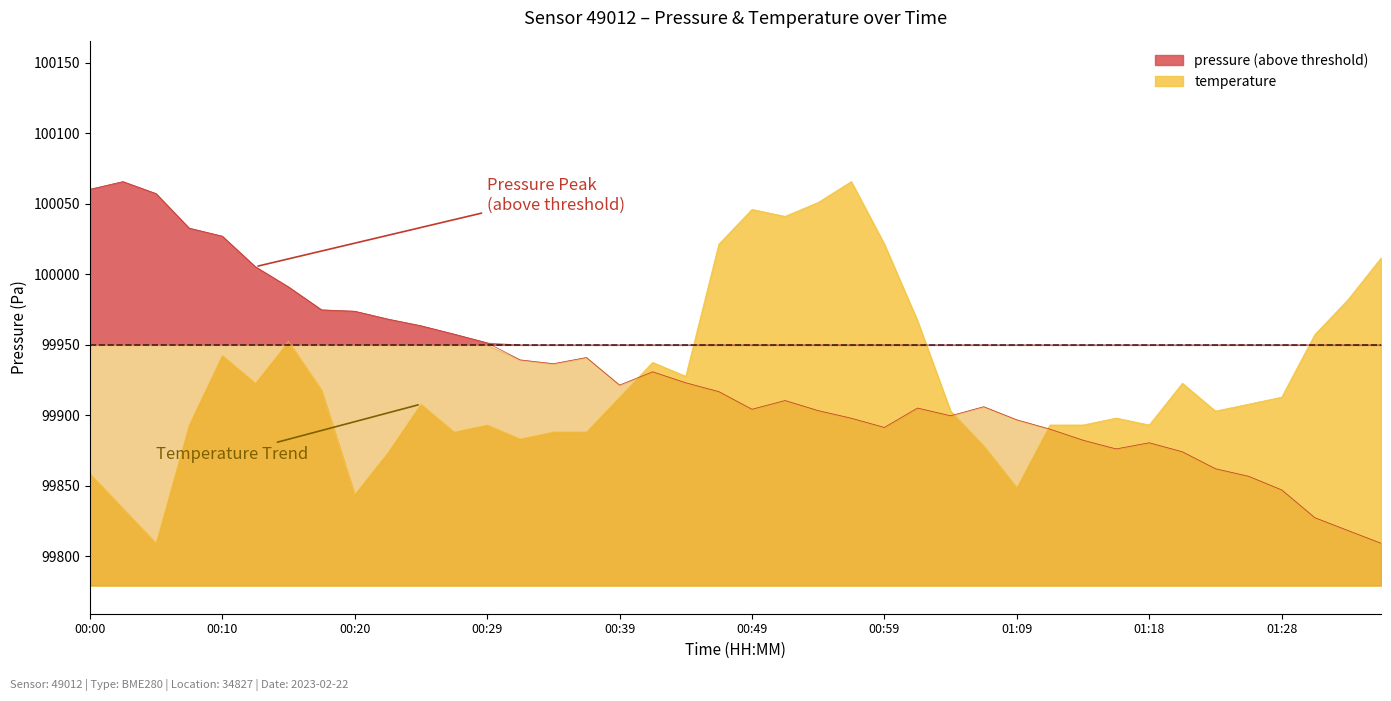

At how many categories does at least one series exceed 99848?

40